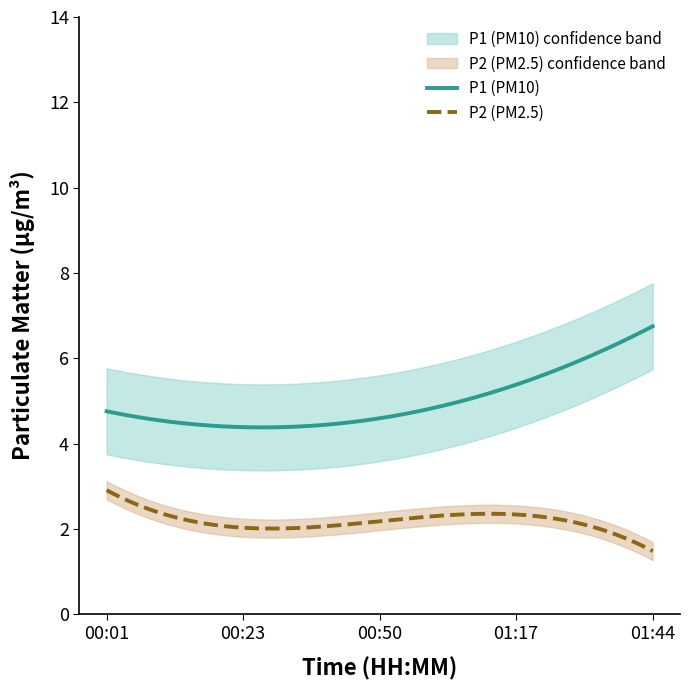

How many lines are shown in the chart?

2